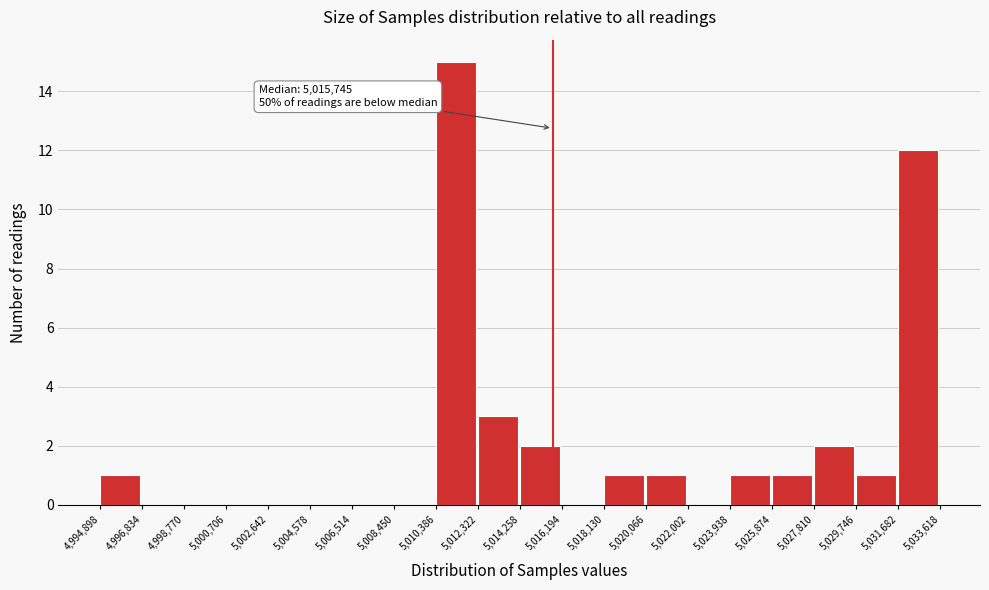

Which range on the x-axis has the tallest bar?

5,010,386 to 5,012,322